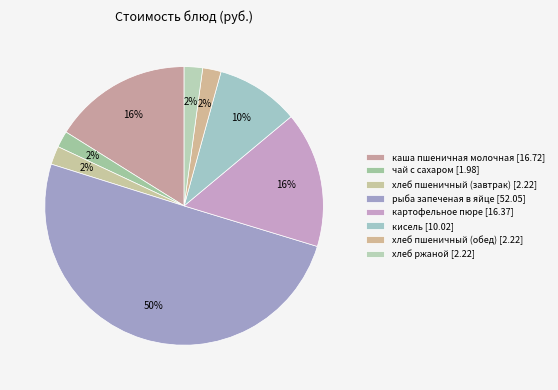

How many slices are in this pie chart?

8